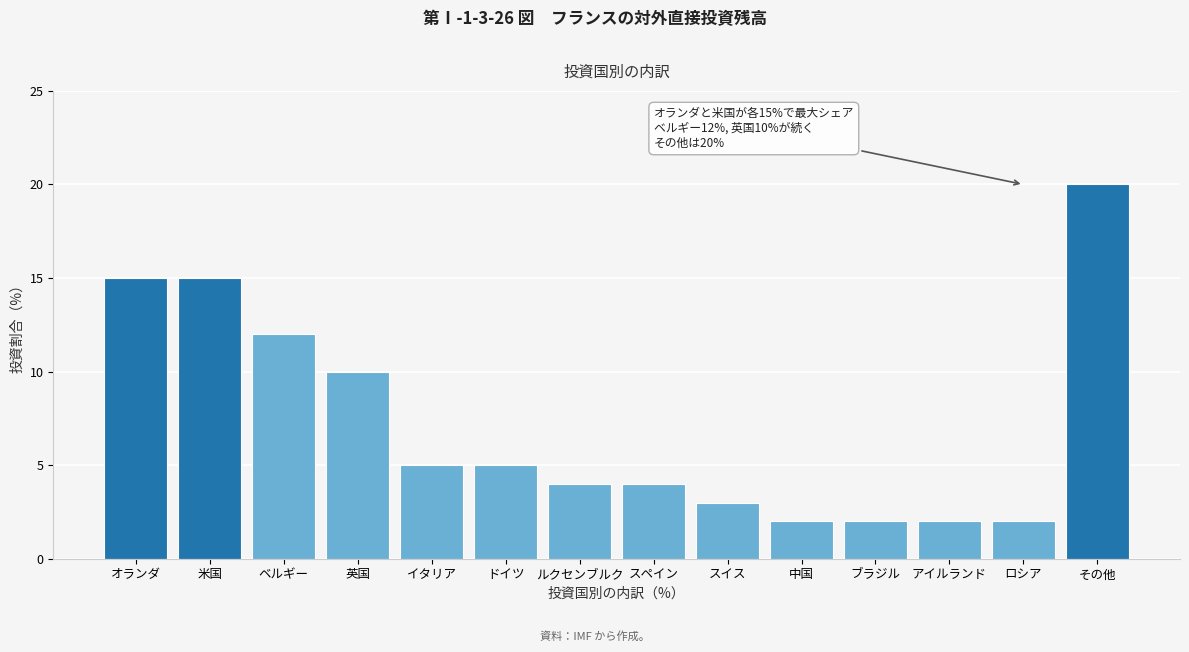

Reading left to right, list all the values displayed in this chart.

15	15	12	10	5	5	4	4	3	2	2	2	2	20